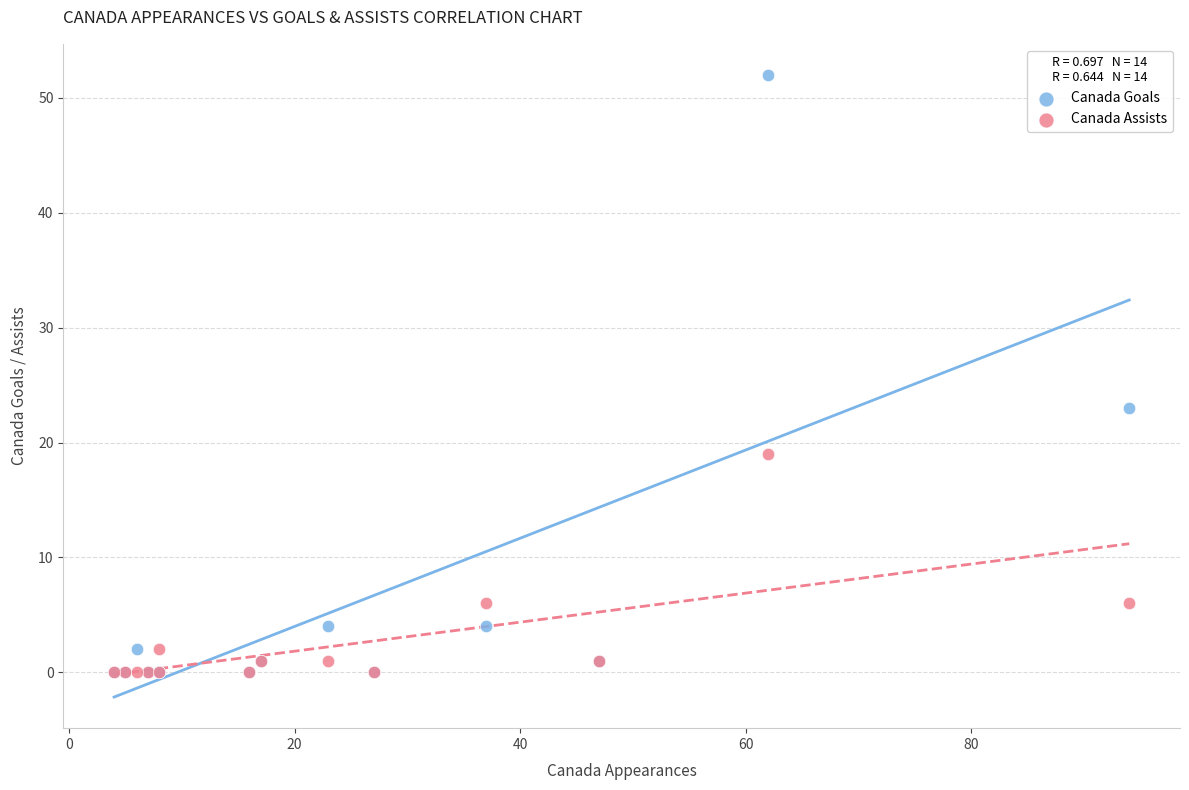

What are all the series names shown in the legend?

Canada Goals, Canada Assists